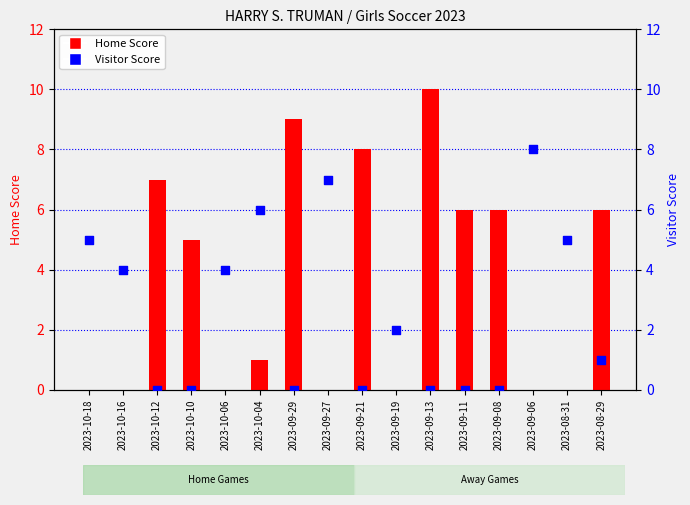

What are all the series names shown in the legend?

Home Score, Visitor Score